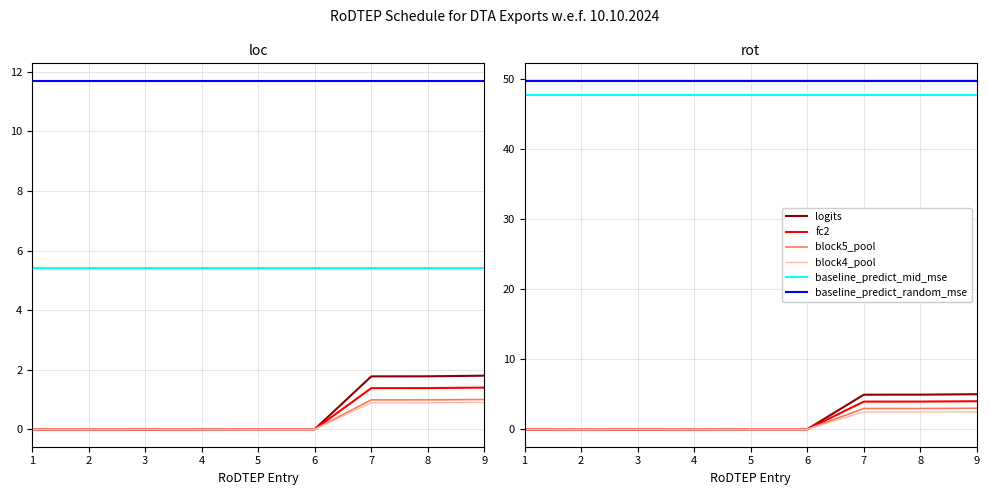

Which has a higher value, 8 or 1?

8